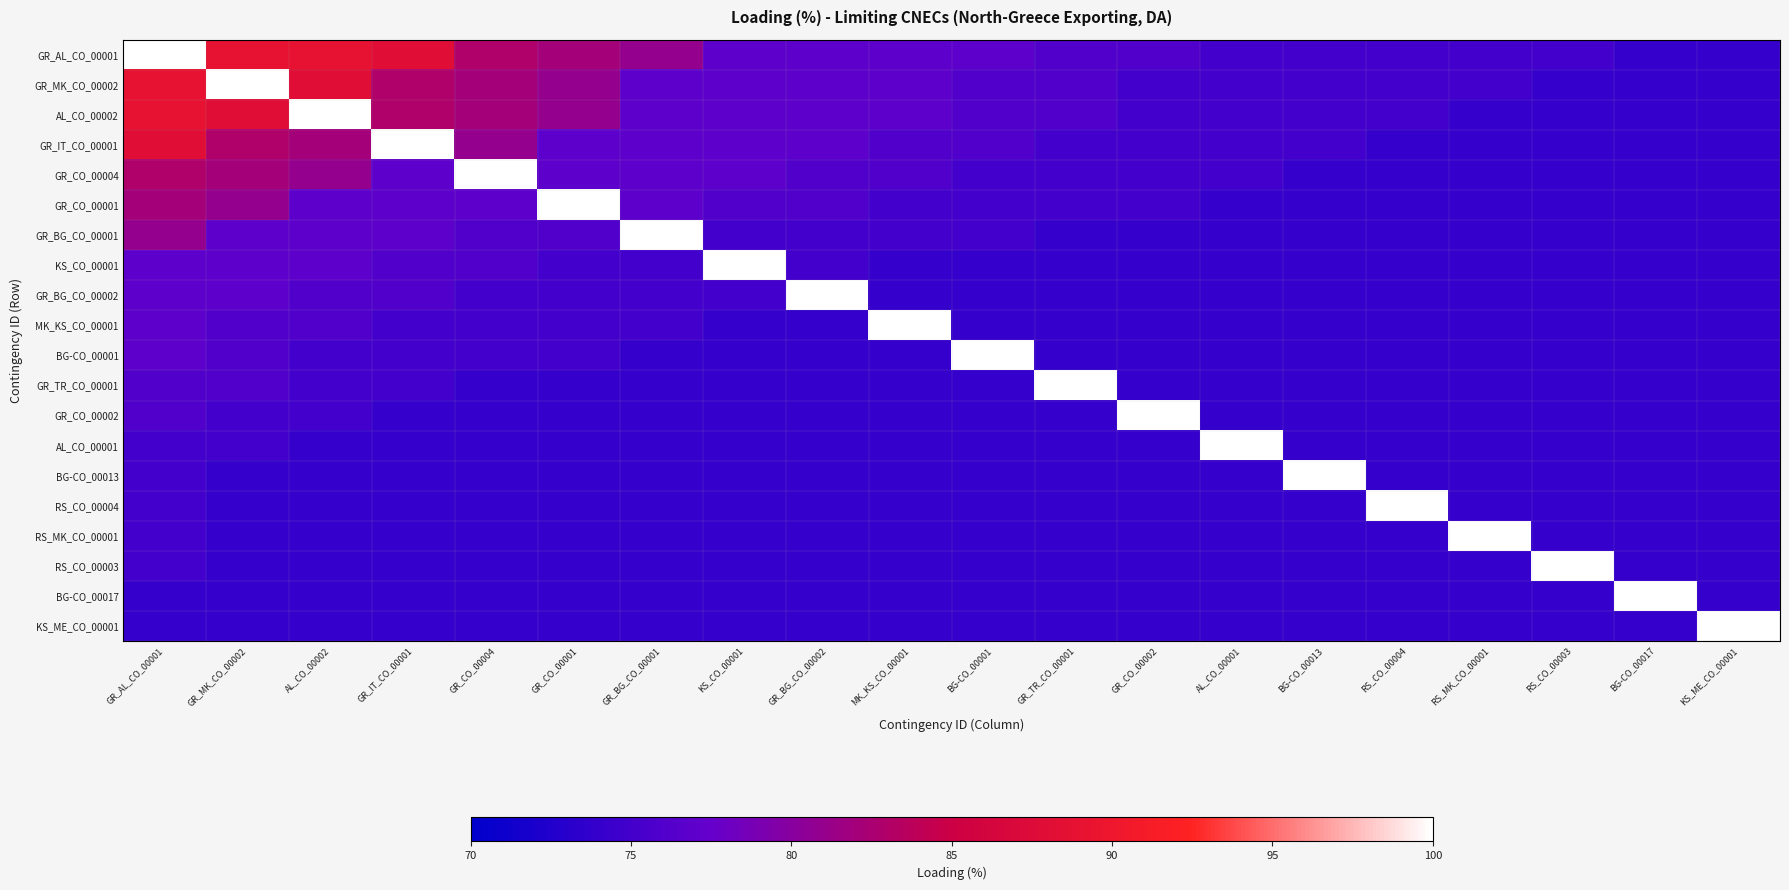

Reading left to right, what are all the values shown in this chart?

GR_AL_CO_00001: GR_AL_CO_00001=100	GR_MK_CO_00002=89	AL_CO_00002=89	GR_IT_CO_00001=88	GR_CO_00004=83	GR_CO_00001=82	GR_BG_CO_00001=81	KS_CO_00001=77	GR_BG_CO_00002=77	MK_KS_CO_00001=77	BG-CO_00001=77	GR_TR_CO_00001=76	GR_CO_00002=76	AL_CO_00001=75	BG-CO_00013=75	RS_CO_00004=75	RS_MK_CO_00001=75	RS_CO_00003=75	BG-CO_00017=74	KS_ME_CO_00001=74
GR_MK_CO_00002: GR_AL_CO_00001=89	GR_MK_CO_00002=100	AL_CO_00002=88	GR_IT_CO_00001=83	GR_CO_00004=82	GR_CO_00001=81	GR_BG_CO_00001=77	KS_CO_00001=77	GR_BG_CO_00002=77	MK_KS_CO_00001=77	BG-CO_00001=76	GR_TR_CO_00001=76	GR_CO_00002=75	AL_CO_00001=75	BG-CO_00013=75	RS_CO_00004=75	RS_MK_CO_00001=75	RS_CO_00003=74	BG-CO_00017=74	KS_ME_CO_00001=74
AL_CO_00002: GR_AL_CO_00001=89	GR_MK_CO_00002=88	AL_CO_00002=100	GR_IT_CO_00001=83	GR_CO_00004=82	GR_CO_00001=81	GR_BG_CO_00001=77	KS_CO_00001=77	GR_BG_CO_00002=77	MK_KS_CO_00001=77	BG-CO_00001=76	GR_TR_CO_00001=76	GR_CO_00002=75	AL_CO_00001=75	BG-CO_00013=75	RS_CO_00004=75	RS_MK_CO_00001=74	RS_CO_00003=74	BG-CO_00017=74	KS_ME_CO_00001=74
GR_IT_CO_00001: GR_AL_CO_00001=88	GR_MK_CO_00002=83	AL_CO_00002=82	GR_IT_CO_00001=100	GR_CO_00004=81	GR_CO_00001=77	GR_BG_CO_00001=77	KS_CO_00001=77	GR_BG_CO_00002=77	MK_KS_CO_00001=76	BG-CO_00001=76	GR_TR_CO_00001=75	GR_CO_00002=75	AL_CO_00001=75	BG-CO_00013=75	RS_CO_00004=74	RS_MK_CO_00001=74	RS_CO_00003=74	BG-CO_00017=74	KS_ME_CO_00001=74
GR_CO_00004: GR_AL_CO_00001=83	GR_MK_CO_00002=82	AL_CO_00002=81	GR_IT_CO_00001=77	GR_CO_00004=100	GR_CO_00001=77	GR_BG_CO_00001=77	KS_CO_00001=77	GR_BG_CO_00002=76	MK_KS_CO_00001=76	BG-CO_00001=75	GR_TR_CO_00001=75	GR_CO_00002=75	AL_CO_00001=75	BG-CO_00013=74	RS_CO_00004=74	RS_MK_CO_00001=74	RS_CO_00003=74	BG-CO_00017=74	KS_ME_CO_00001=74
GR_CO_00001: GR_AL_CO_00001=82	GR_MK_CO_00002=81	AL_CO_00002=77	GR_IT_CO_00001=77	GR_CO_00004=77	GR_CO_00001=100	GR_BG_CO_00001=77	KS_CO_00001=76	GR_BG_CO_00002=76	MK_KS_CO_00001=75	BG-CO_00001=75	GR_TR_CO_00001=75	GR_CO_00002=75	AL_CO_00001=74	BG-CO_00013=74	RS_CO_00004=74	RS_MK_CO_00001=74	RS_CO_00003=74	BG-CO_00017=74	KS_ME_CO_00001=74
GR_BG_CO_00001: GR_AL_CO_00001=81	GR_MK_CO_00002=77	AL_CO_00002=77	GR_IT_CO_00001=77	GR_CO_00004=76	GR_CO_00001=76	GR_BG_CO_00001=100	KS_CO_00001=75	GR_BG_CO_00002=75	MK_KS_CO_00001=75	BG-CO_00001=75	GR_TR_CO_00001=74	GR_CO_00002=74	AL_CO_00001=74	BG-CO_00013=74	RS_CO_00004=74	RS_MK_CO_00001=74	RS_CO_00003=74	BG-CO_00017=74	KS_ME_CO_00001=74
KS_CO_00001: GR_AL_CO_00001=77	GR_MK_CO_00002=77	AL_CO_00002=77	GR_IT_CO_00001=76	GR_CO_00004=76	GR_CO_00001=75	GR_BG_CO_00001=75	KS_CO_00001=100	GR_BG_CO_00002=75	MK_KS_CO_00001=74	BG-CO_00001=74	GR_TR_CO_00001=74	GR_CO_00002=74	AL_CO_00001=74	BG-CO_00013=74	RS_CO_00004=74	RS_MK_CO_00001=74	RS_CO_00003=74	BG-CO_00017=74	KS_ME_CO_00001=74
GR_BG_CO_00002: GR_AL_CO_00001=77	GR_MK_CO_00002=77	AL_CO_00002=76	GR_IT_CO_00001=76	GR_CO_00004=75	GR_CO_00001=75	GR_BG_CO_00001=75	KS_CO_00001=75	GR_BG_CO_00002=100	MK_KS_CO_00001=74	BG-CO_00001=74	GR_TR_CO_00001=74	GR_CO_00002=74	AL_CO_00001=74	BG-CO_00013=74	RS_CO_00004=74	RS_MK_CO_00001=74	RS_CO_00003=74	BG-CO_00017=74	KS_ME_CO_00001=74
MK_KS_CO_00001: GR_AL_CO_00001=77	GR_MK_CO_00002=76	AL_CO_00002=76	GR_IT_CO_00001=75	GR_CO_00004=75	GR_CO_00001=75	GR_BG_CO_00001=75	KS_CO_00001=74	GR_BG_CO_00002=74	MK_KS_CO_00001=100	BG-CO_00001=74	GR_TR_CO_00001=74	GR_CO_00002=74	AL_CO_00001=74	BG-CO_00013=74	RS_CO_00004=74	RS_MK_CO_00001=74	RS_CO_00003=74	BG-CO_00017=74	KS_ME_CO_00001=74
BG-CO_00001: GR_AL_CO_00001=77	GR_MK_CO_00002=76	AL_CO_00002=75	GR_IT_CO_00001=75	GR_CO_00004=75	GR_CO_00001=75	GR_BG_CO_00001=74	KS_CO_00001=74	GR_BG_CO_00002=74	MK_KS_CO_00001=74	BG-CO_00001=100	GR_TR_CO_00001=74	GR_CO_00002=74	AL_CO_00001=74	BG-CO_00013=74	RS_CO_00004=74	RS_MK_CO_00001=74	RS_CO_00003=74	BG-CO_00017=74	KS_ME_CO_00001=74
GR_TR_CO_00001: GR_AL_CO_00001=76	GR_MK_CO_00002=76	AL_CO_00002=75	GR_IT_CO_00001=75	GR_CO_00004=74	GR_CO_00001=74	GR_BG_CO_00001=74	KS_CO_00001=74	GR_BG_CO_00002=74	MK_KS_CO_00001=74	BG-CO_00001=74	GR_TR_CO_00001=100	GR_CO_00002=74	AL_CO_00001=74	BG-CO_00013=74	RS_CO_00004=74	RS_MK_CO_00001=74	RS_CO_00003=74	BG-CO_00017=74	KS_ME_CO_00001=74
GR_CO_00002: GR_AL_CO_00001=76	GR_MK_CO_00002=75	AL_CO_00002=75	GR_IT_CO_00001=74	GR_CO_00004=74	GR_CO_00001=74	GR_BG_CO_00001=74	KS_CO_00001=74	GR_BG_CO_00002=74	MK_KS_CO_00001=74	BG-CO_00001=74	GR_TR_CO_00001=74	GR_CO_00002=100	AL_CO_00001=74	BG-CO_00013=74	RS_CO_00004=74	RS_MK_CO_00001=74	RS_CO_00003=74	BG-CO_00017=74	KS_ME_CO_00001=74
AL_CO_00001: GR_AL_CO_00001=75	GR_MK_CO_00002=75	AL_CO_00002=74	GR_IT_CO_00001=74	GR_CO_00004=74	GR_CO_00001=74	GR_BG_CO_00001=74	KS_CO_00001=74	GR_BG_CO_00002=74	MK_KS_CO_00001=74	BG-CO_00001=74	GR_TR_CO_00001=74	GR_CO_00002=74	AL_CO_00001=100	BG-CO_00013=74	RS_CO_00004=74	RS_MK_CO_00001=74	RS_CO_00003=74	BG-CO_00017=74	KS_ME_CO_00001=74
BG-CO_00013: GR_AL_CO_00001=75	GR_MK_CO_00002=74	AL_CO_00002=74	GR_IT_CO_00001=74	GR_CO_00004=74	GR_CO_00001=74	GR_BG_CO_00001=74	KS_CO_00001=74	GR_BG_CO_00002=74	MK_KS_CO_00001=74	BG-CO_00001=74	GR_TR_CO_00001=74	GR_CO_00002=74	AL_CO_00001=74	BG-CO_00013=100	RS_CO_00004=74	RS_MK_CO_00001=74	RS_CO_00003=74	BG-CO_00017=74	KS_ME_CO_00001=74
RS_CO_00004: GR_AL_CO_00001=75	GR_MK_CO_00002=74	AL_CO_00002=74	GR_IT_CO_00001=74	GR_CO_00004=74	GR_CO_00001=74	GR_BG_CO_00001=74	KS_CO_00001=74	GR_BG_CO_00002=74	MK_KS_CO_00001=74	BG-CO_00001=74	GR_TR_CO_00001=74	GR_CO_00002=74	AL_CO_00001=74	BG-CO_00013=74	RS_CO_00004=100	RS_MK_CO_00001=74	RS_CO_00003=74	BG-CO_00017=74	KS_ME_CO_00001=74
RS_MK_CO_00001: GR_AL_CO_00001=75	GR_MK_CO_00002=74	AL_CO_00002=74	GR_IT_CO_00001=74	GR_CO_00004=74	GR_CO_00001=74	GR_BG_CO_00001=74	KS_CO_00001=74	GR_BG_CO_00002=74	MK_KS_CO_00001=74	BG-CO_00001=74	GR_TR_CO_00001=74	GR_CO_00002=74	AL_CO_00001=74	BG-CO_00013=74	RS_CO_00004=74	RS_MK_CO_00001=100	RS_CO_00003=74	BG-CO_00017=74	KS_ME_CO_00001=74
RS_CO_00003: GR_AL_CO_00001=75	GR_MK_CO_00002=74	AL_CO_00002=74	GR_IT_CO_00001=74	GR_CO_00004=74	GR_CO_00001=74	GR_BG_CO_00001=74	KS_CO_00001=74	GR_BG_CO_00002=74	MK_KS_CO_00001=74	BG-CO_00001=74	GR_TR_CO_00001=74	GR_CO_00002=74	AL_CO_00001=74	BG-CO_00013=74	RS_CO_00004=74	RS_MK_CO_00001=74	RS_CO_00003=100	BG-CO_00017=74	KS_ME_CO_00001=74
BG-CO_00017: GR_AL_CO_00001=74	GR_MK_CO_00002=74	AL_CO_00002=74	GR_IT_CO_00001=74	GR_CO_00004=74	GR_CO_00001=74	GR_BG_CO_00001=74	KS_CO_00001=74	GR_BG_CO_00002=74	MK_KS_CO_00001=74	BG-CO_00001=74	GR_TR_CO_00001=74	GR_CO_00002=74	AL_CO_00001=74	BG-CO_00013=74	RS_CO_00004=74	RS_MK_CO_00001=74	RS_CO_00003=74	BG-CO_00017=100	KS_ME_CO_00001=74
KS_ME_CO_00001: GR_AL_CO_00001=74	GR_MK_CO_00002=74	AL_CO_00002=74	GR_IT_CO_00001=74	GR_CO_00004=74	GR_CO_00001=74	GR_BG_CO_00001=74	KS_CO_00001=74	GR_BG_CO_00002=74	MK_KS_CO_00001=74	BG-CO_00001=74	GR_TR_CO_00001=74	GR_CO_00002=74	AL_CO_00001=74	BG-CO_00013=74	RS_CO_00004=74	RS_MK_CO_00001=74	RS_CO_00003=74	BG-CO_00017=74	KS_ME_CO_00001=100